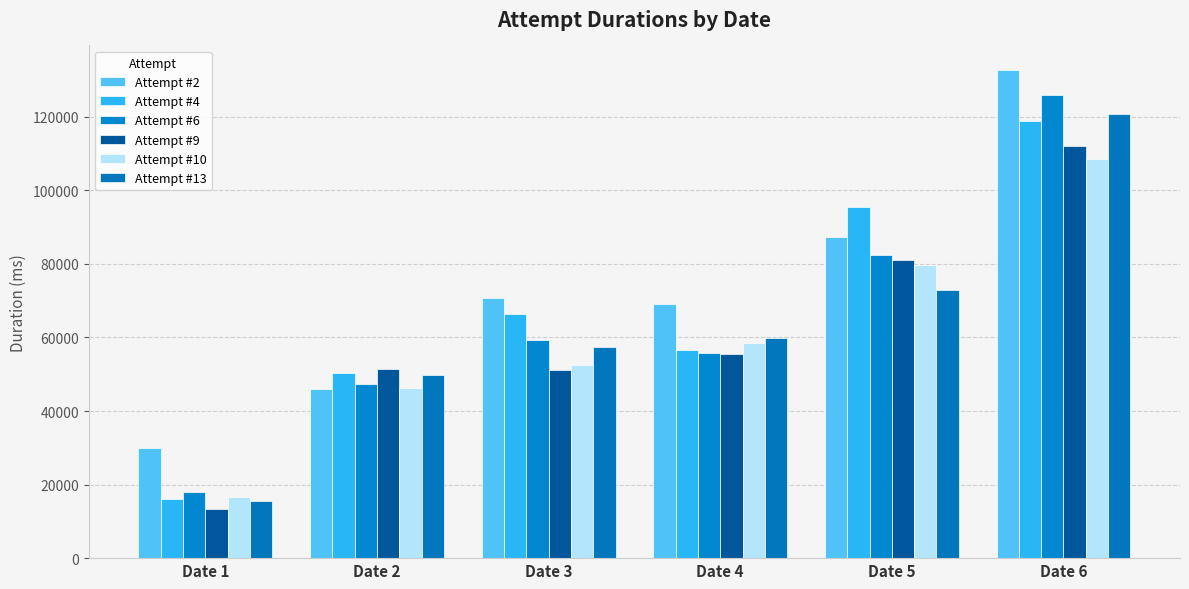

How many data points does each series have?

6